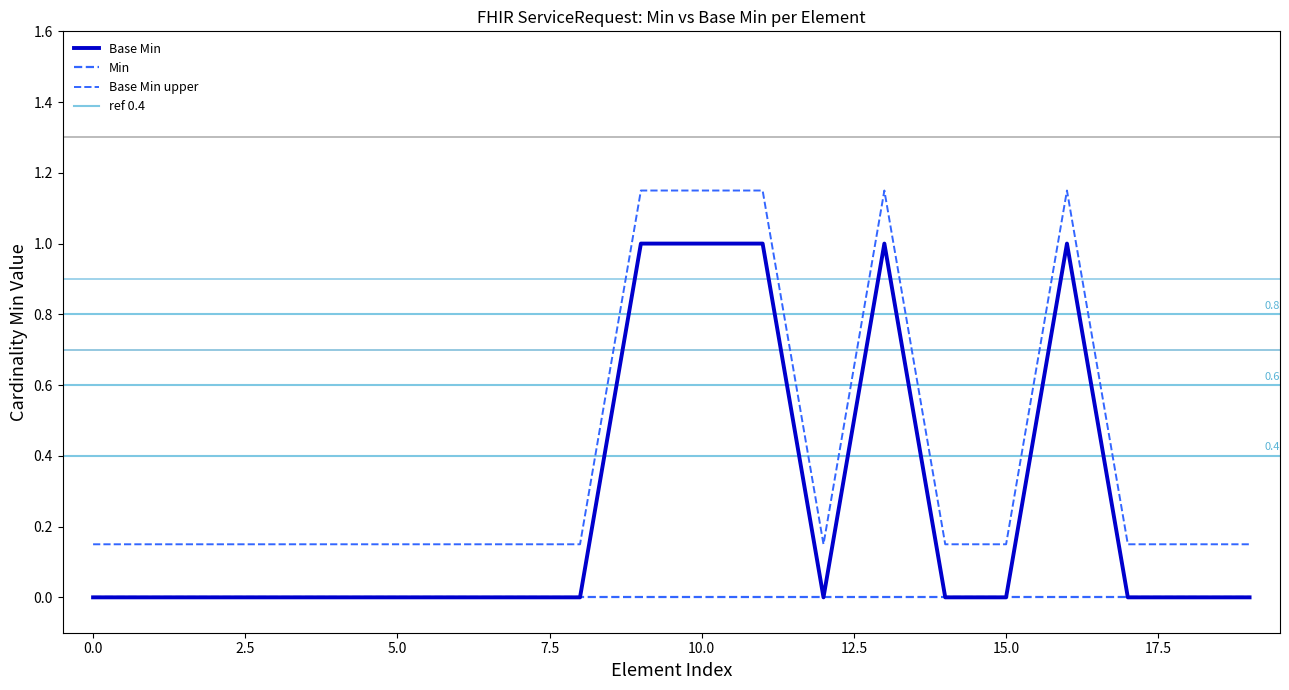

How many values are between 0 and 1?

20